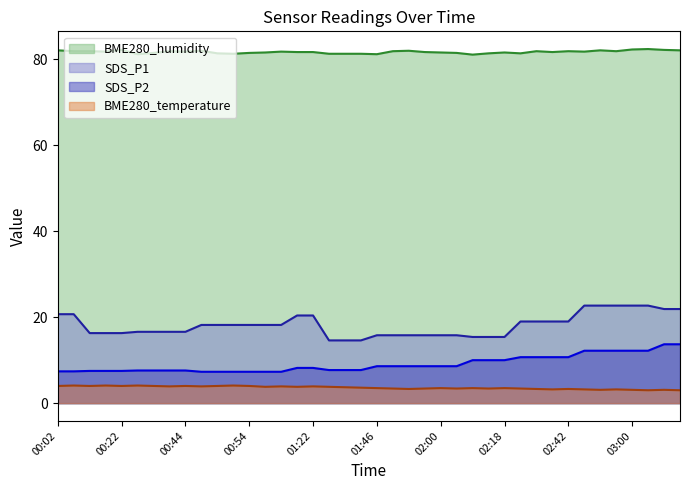

At which label does SDS_P1 reach its minimum?

01:30